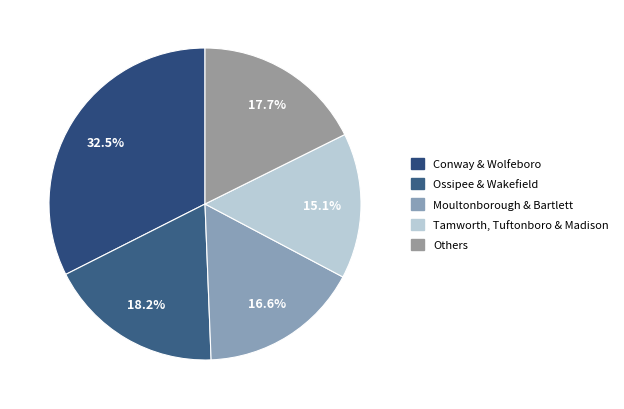

How many slices are in this pie chart?

5